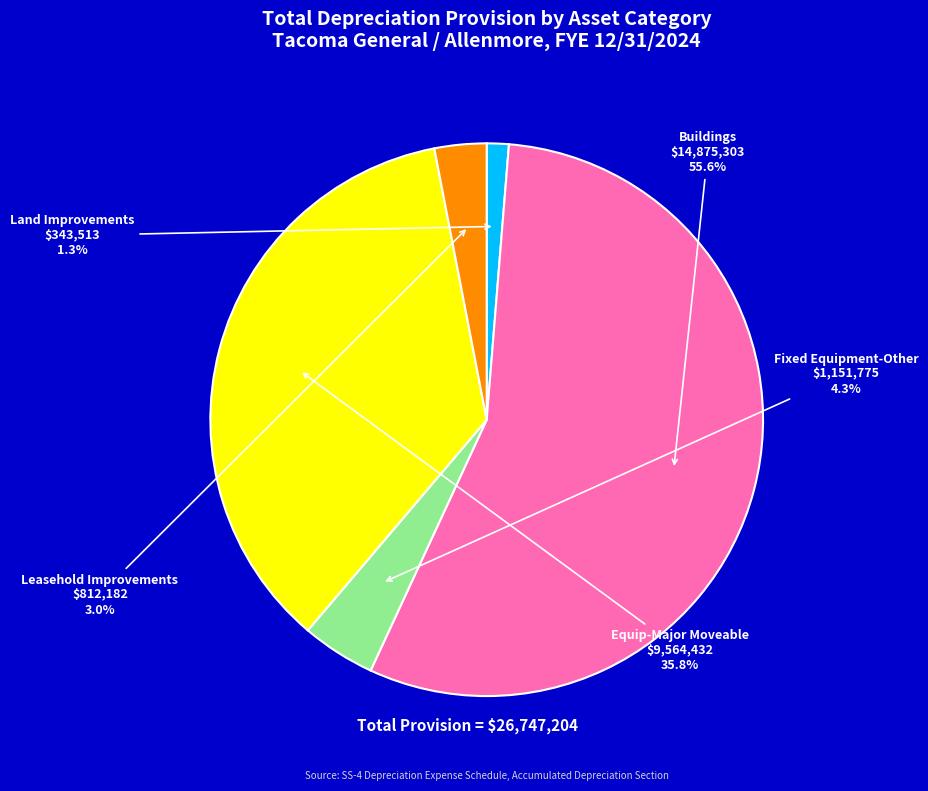

Which has a higher value, Land Improvements or Leasehold Improvements?

Leasehold Improvements